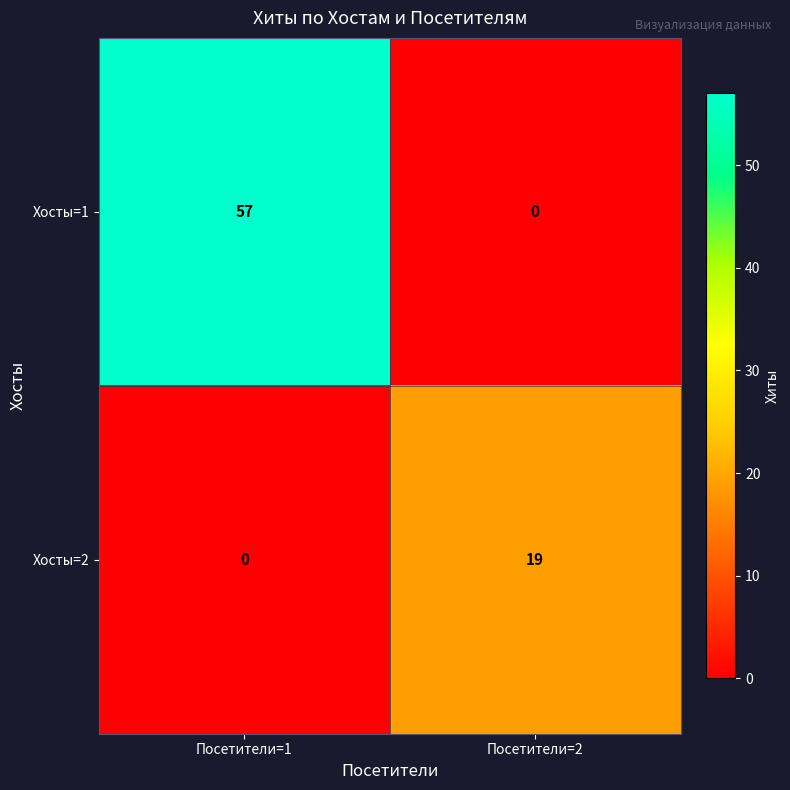

At how many categories does at least one series exceed 20?

1